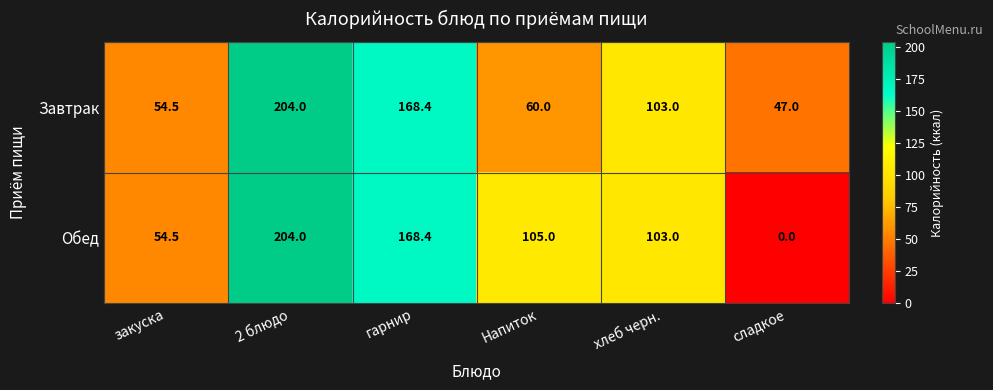

Which category has the lowest value in the Завтрак series?

сладкое